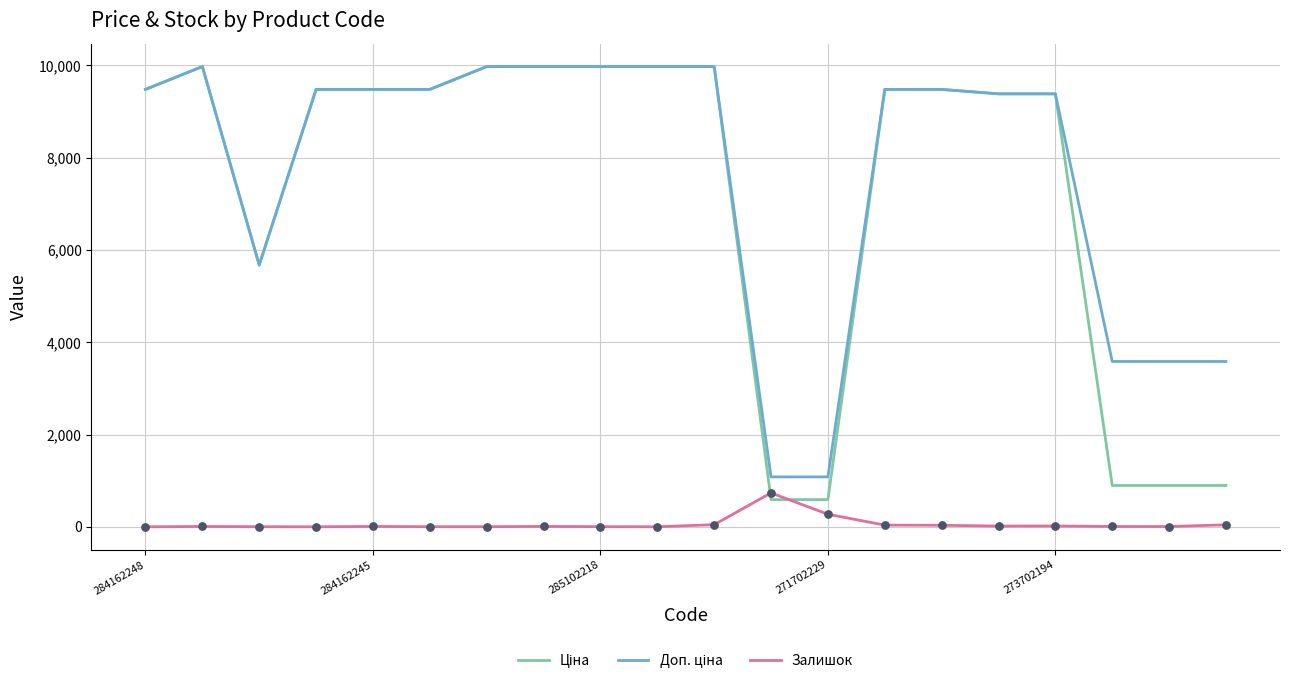

What is the maximum value shown in the chart?

9975.0